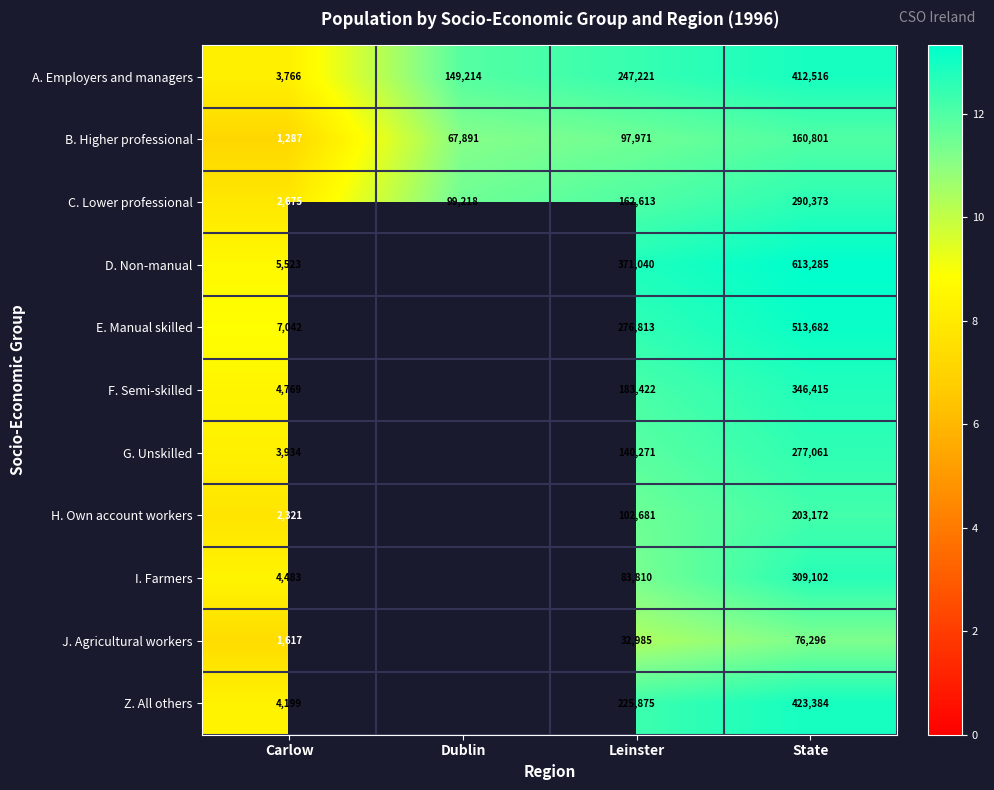

Between Carlow and Leinster, which series saw the biggest shift?

D. Non-manual